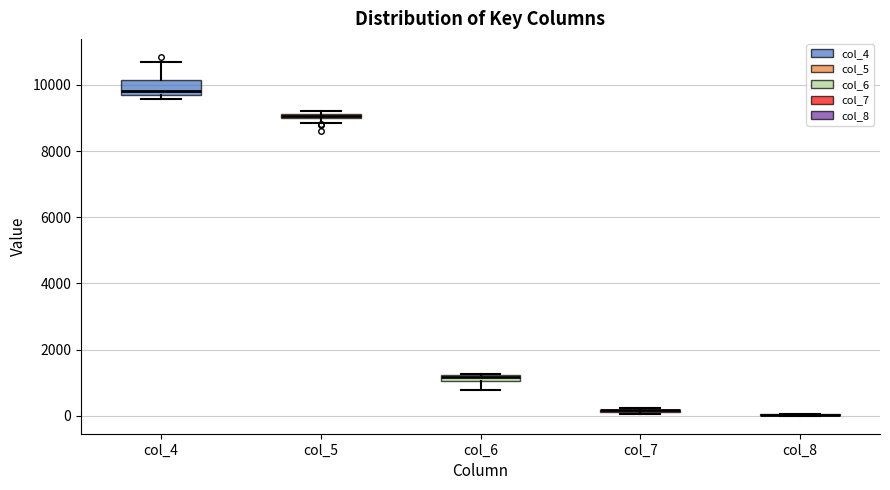

Comparing the boxes themselves (not the whiskers), which one is the tallest?

col_4